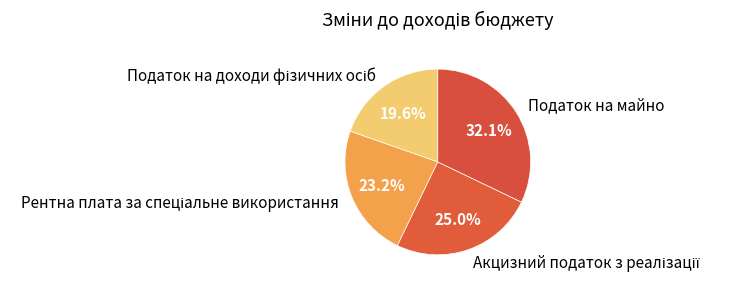

To the nearest percent, what is the average slice percentage?

25%